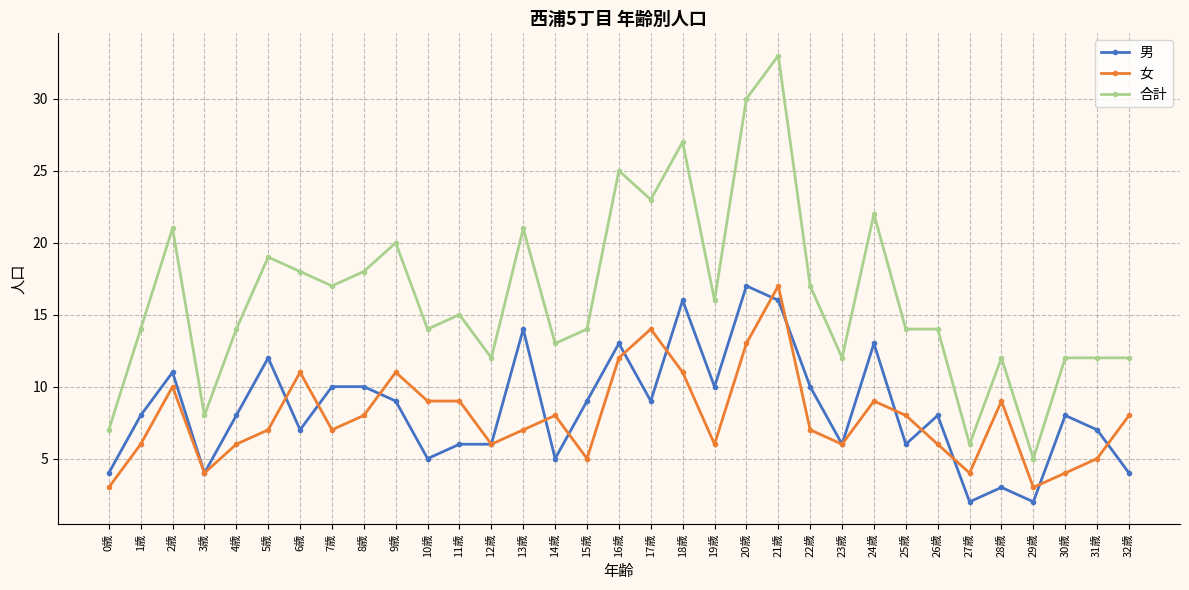

What is the label of the 5th point from the left?

4歳